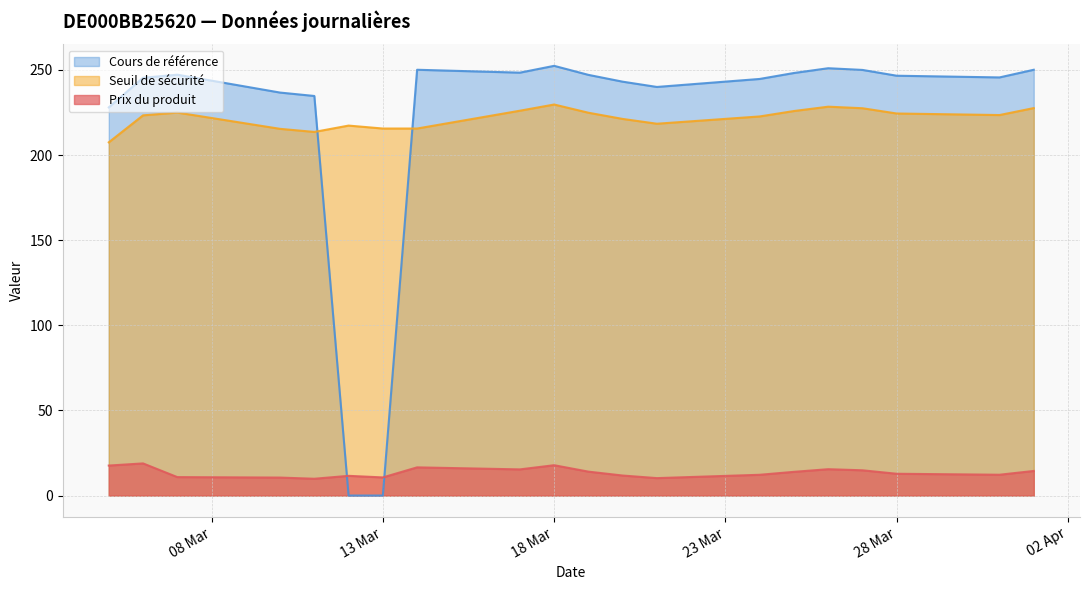

What is the difference between the maximum and minimum values in the Prix du produit series?

9.0